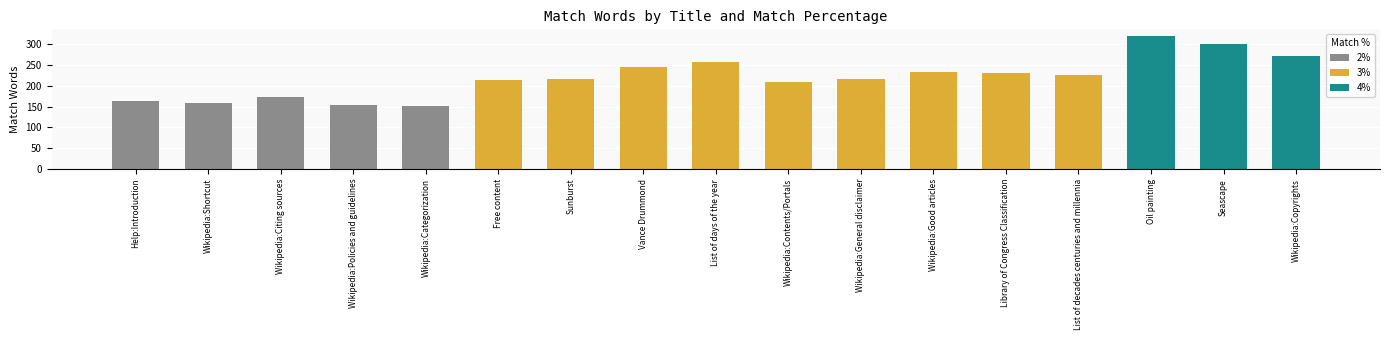

Which series has the largest range (max minus min)?

4%